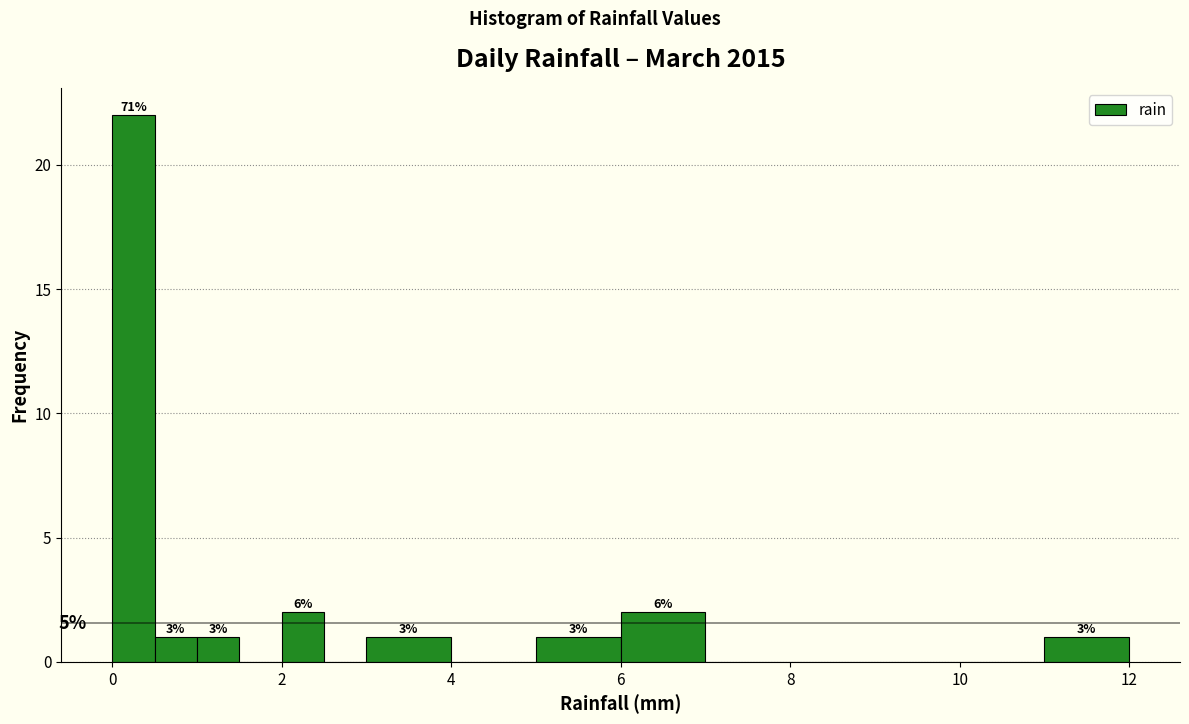

Read against the x-axis, roughly where is the centre of the tallest bar?

0.2